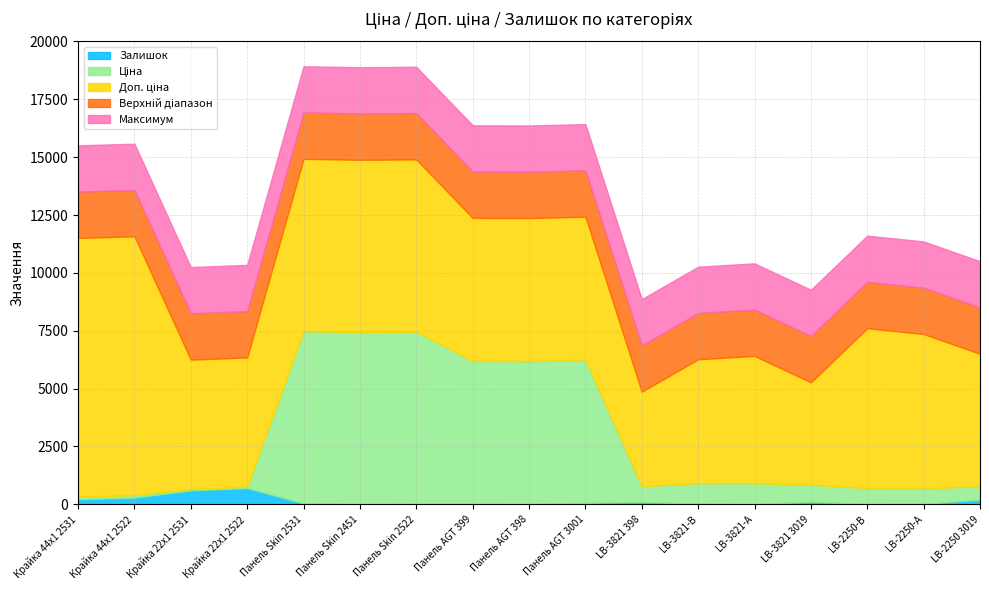

Is the value of Доп. ціна at Панель Skin 2522 greater than the value of Залишок at Панель Skin 2531?

Yes